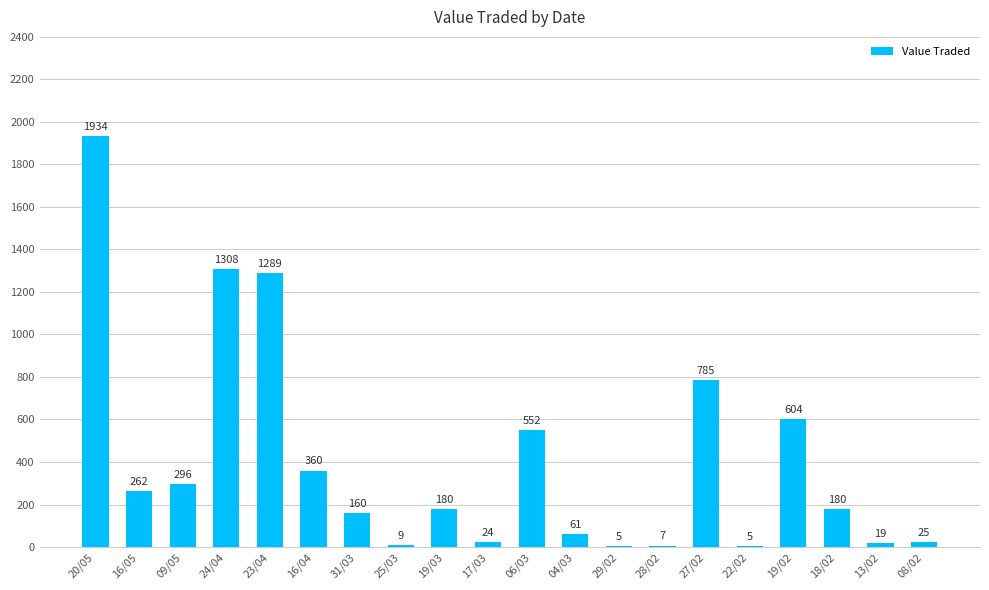

Which label corresponds to the largest value in the chart?

20/05